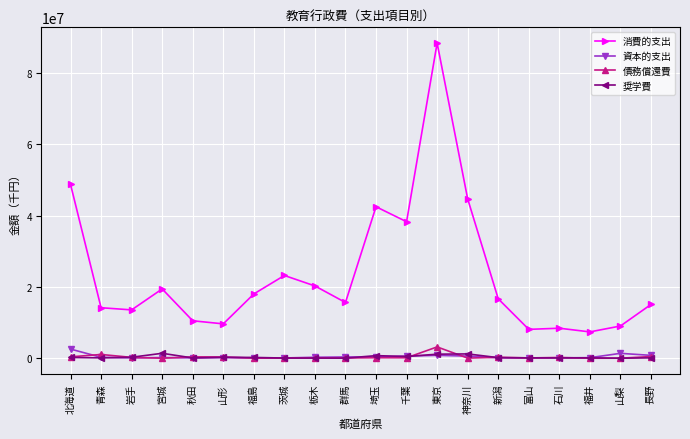

At which category is the sum across all series the highest?

東京